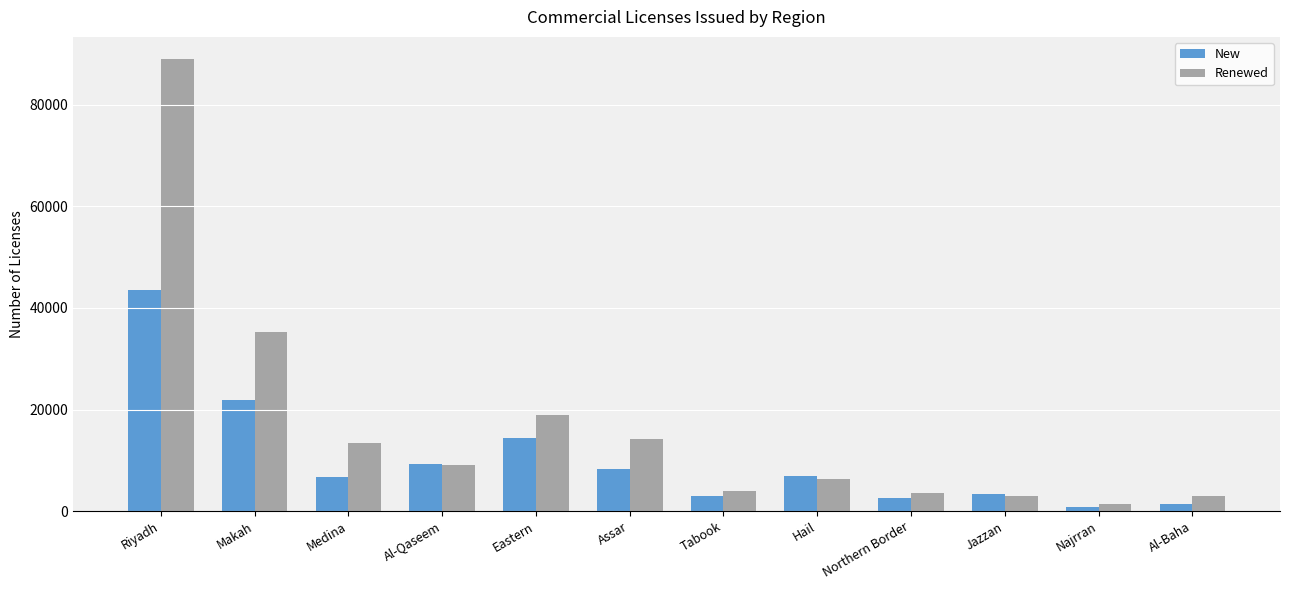

At which category is the sum across all series the highest?

Riyadh